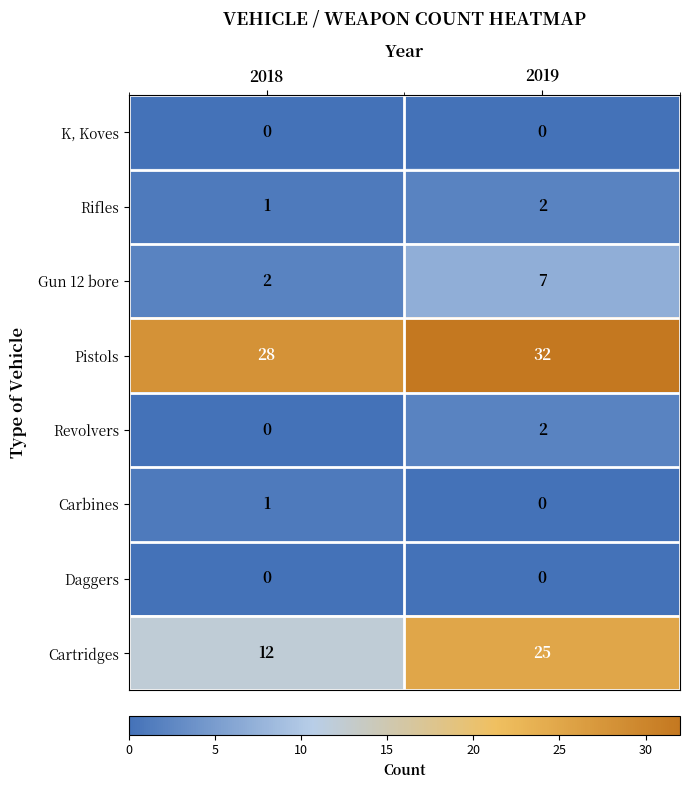

Which series has the largest range (max minus min)?

Cartridges